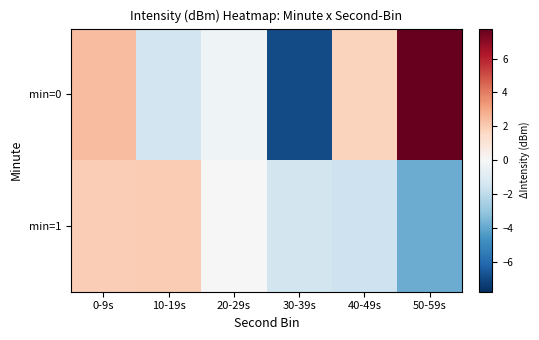

At 30-39s, list the series in order from largest to smallest.

min=1, min=0